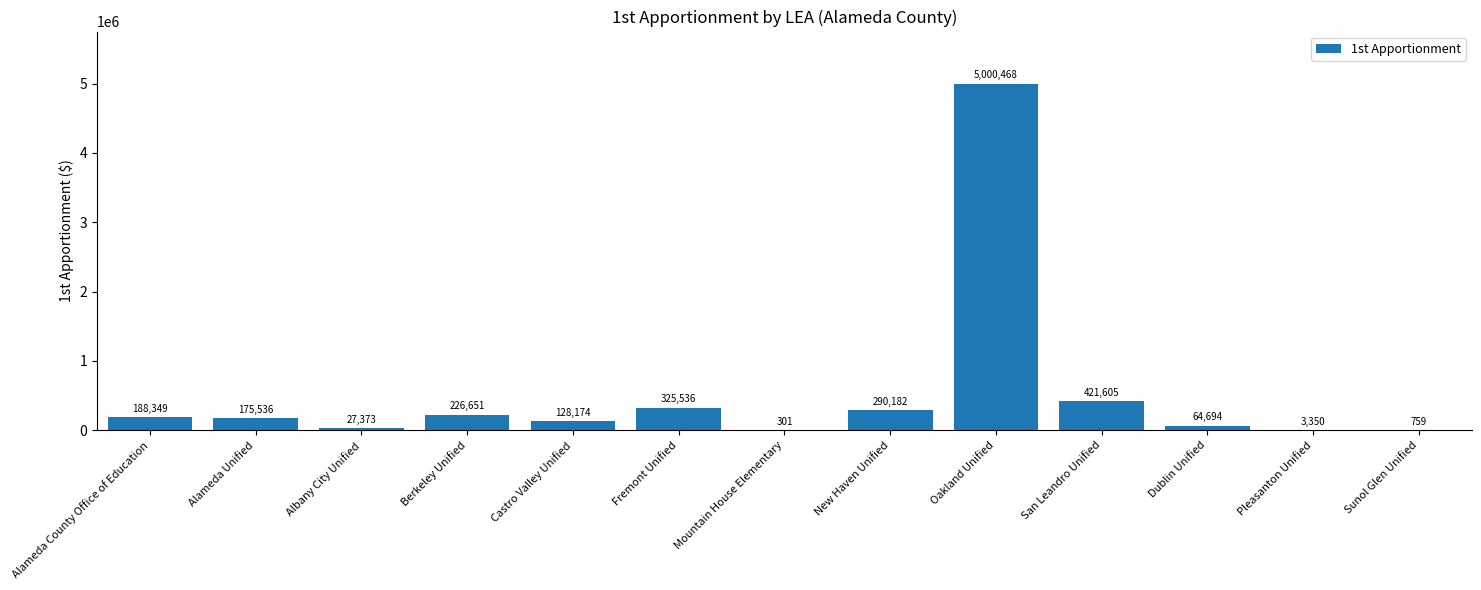

Which label corresponds to the largest value in the chart?

Oakland Unified